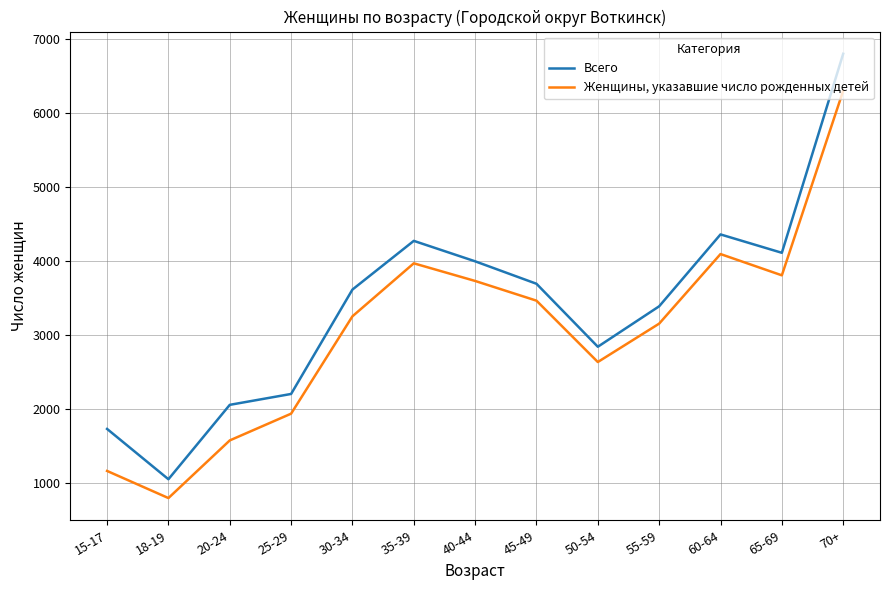

Read the Всего value at 20-24, to the nearest 10.

2060